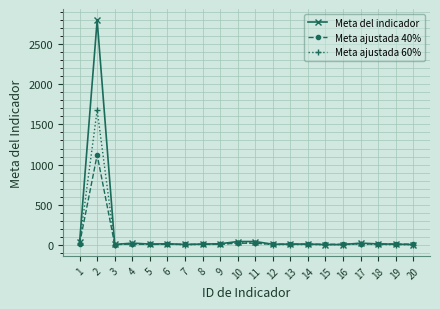

What is the maximum value shown in the chart?

2800.0